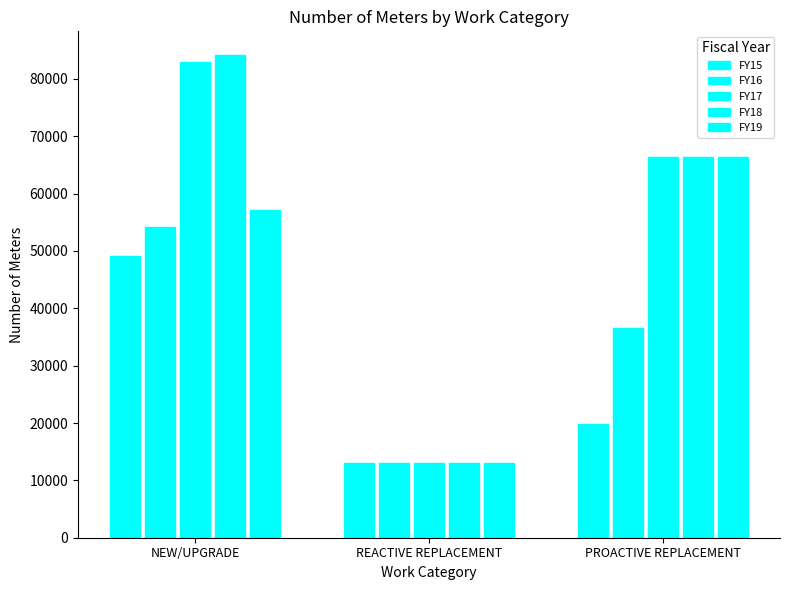

Count the number of categories in the chart.

3